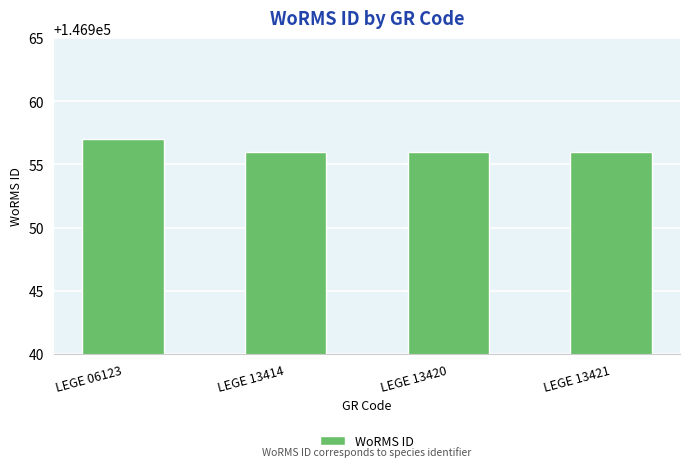

Are the bars horizontal?

No